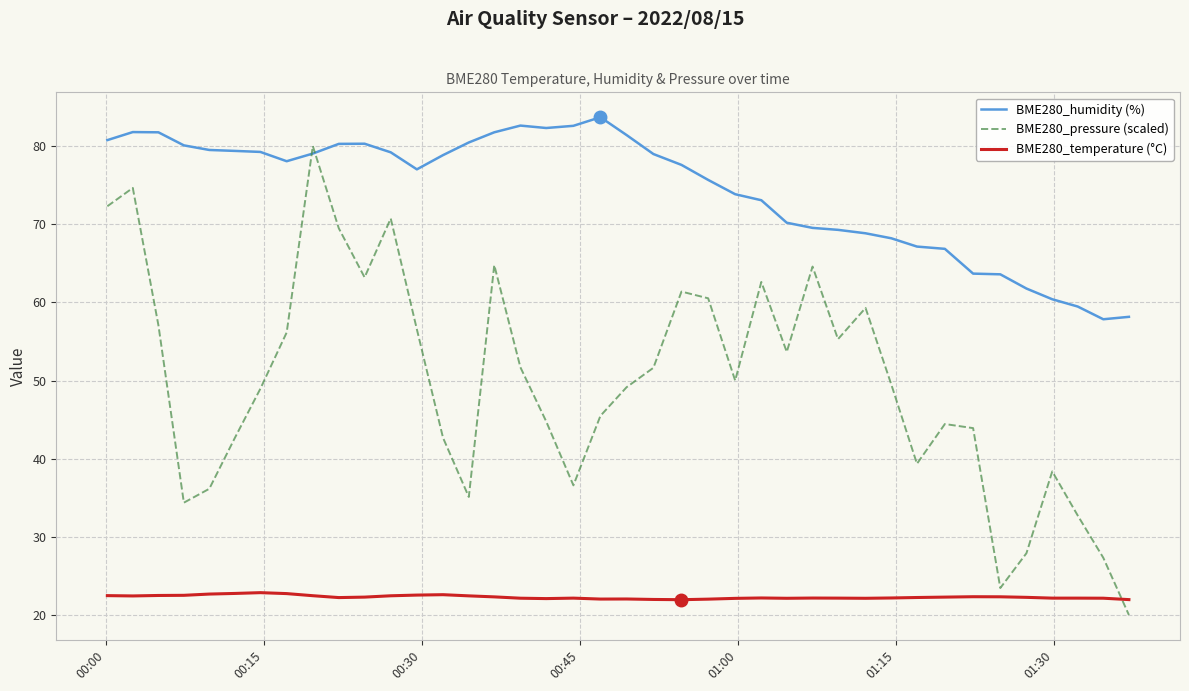

How many lines are shown in the chart?

3